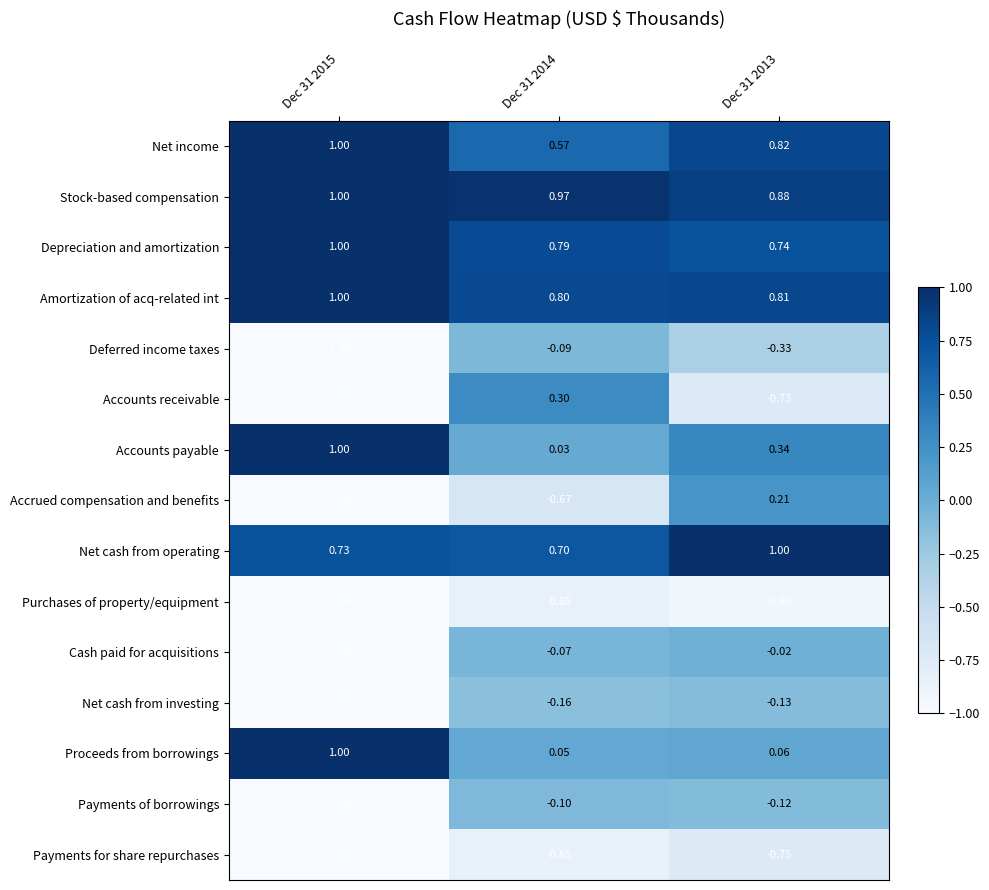

Is the value of Payments for share repurchases at Dec 31 2015 greater than the value of Cash paid for acquisitions at Dec 31 2013?

No